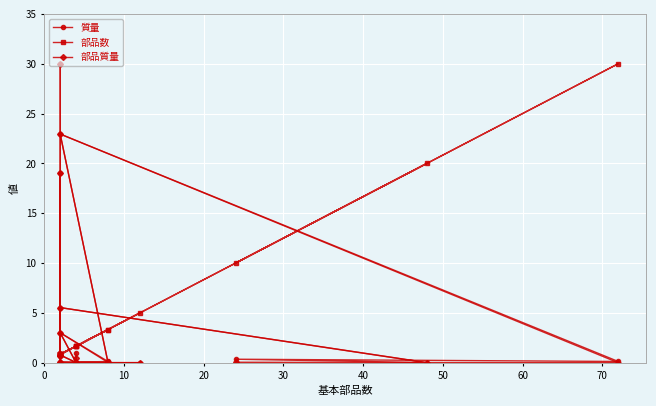

What is the sum of all 質量 values?

83.7